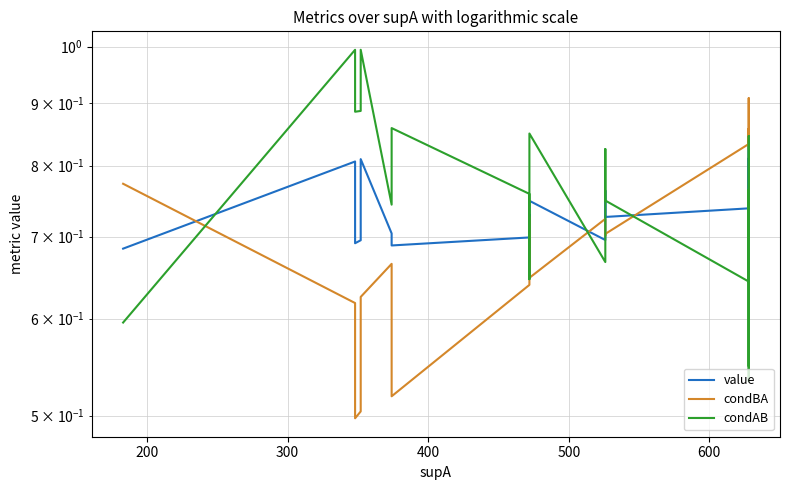

How many interior local peaks does the condAB series have?

7